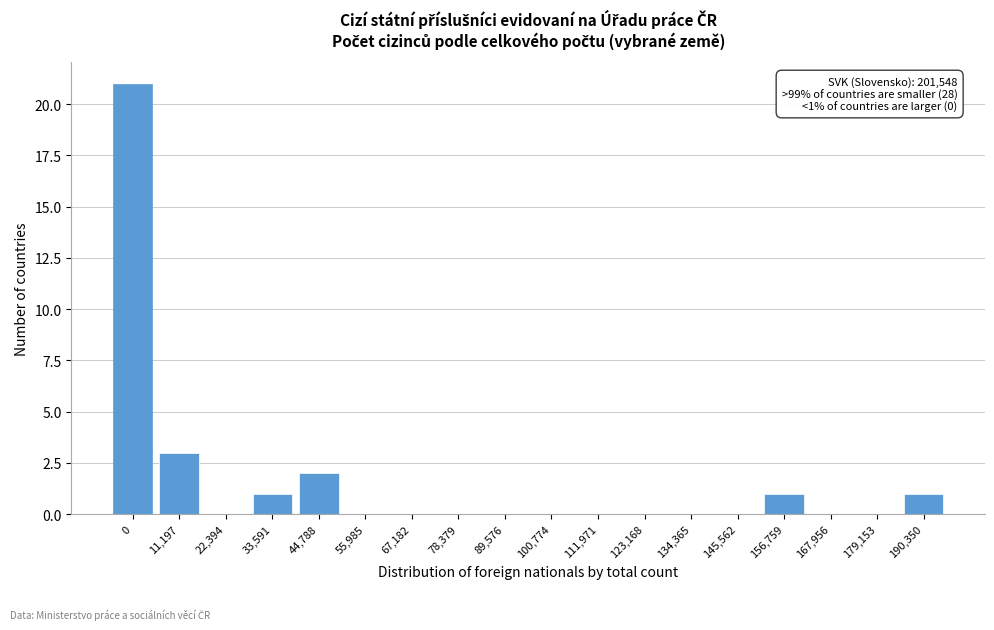

Reading left to right, list all the values displayed in this chart.

0=21	11,197=3	22,394=0	33,591=1	44,788=2	55,985=0	67,182=0	78,379=0	89,576=0	100,774=0	111,971=0	123,168=0	134,365=0	145,562=0	156,759=1	167,956=0	179,153=0	190,350=1